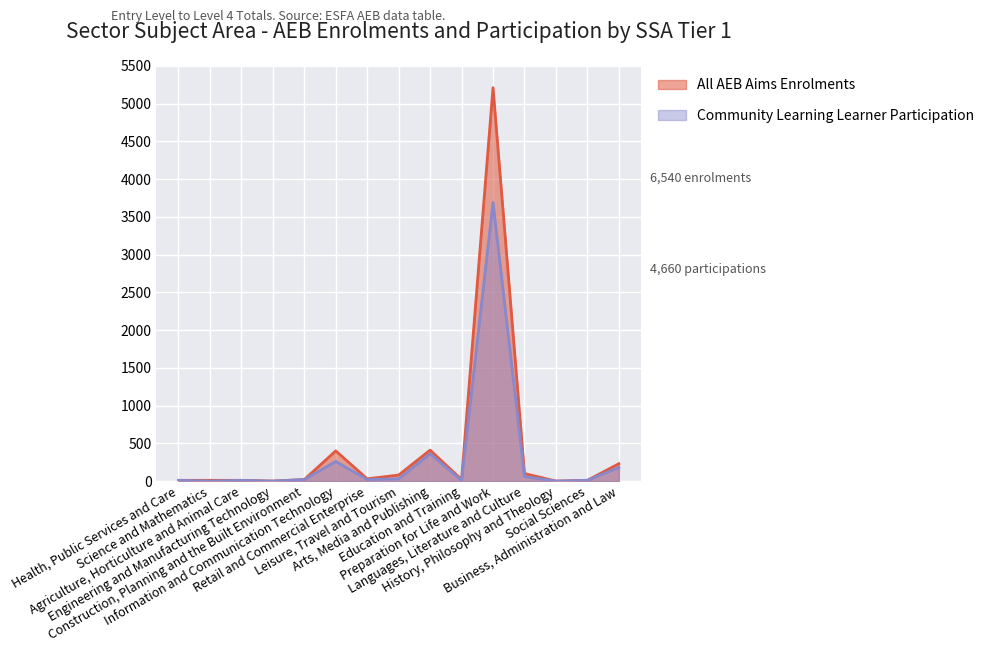

Which series has the largest range (max minus min)?

All AEB Aims Enrolments